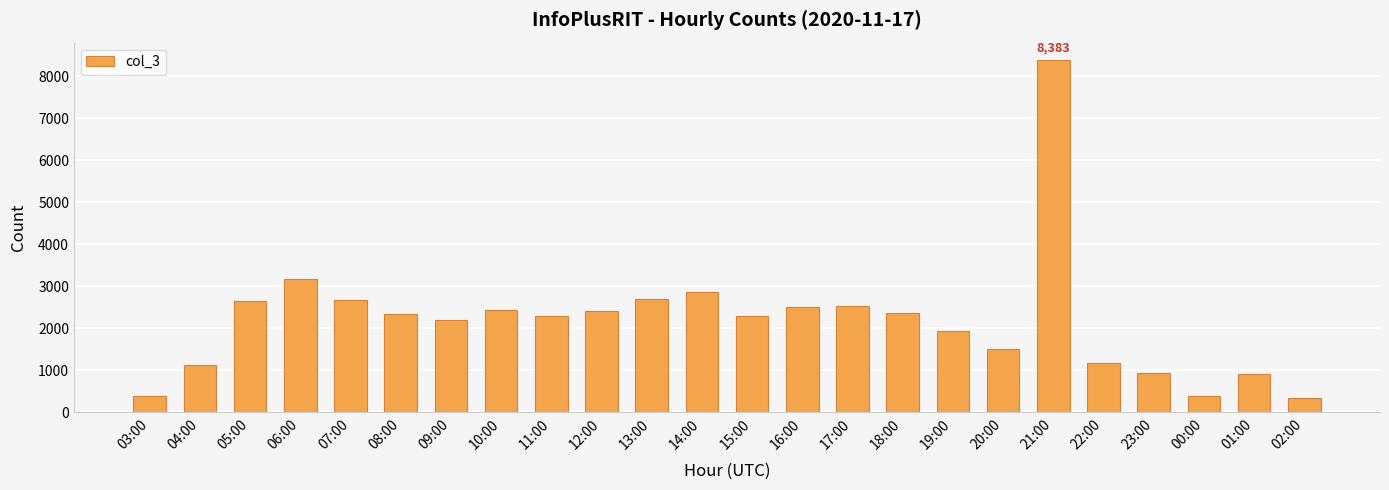

Between 14:00 and 23:00, which is larger?

14:00